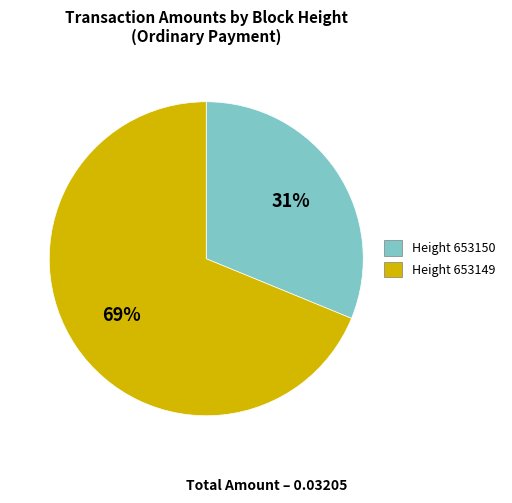

To the nearest percent, what is the difference between the largest and smallest slice percentages?

38%